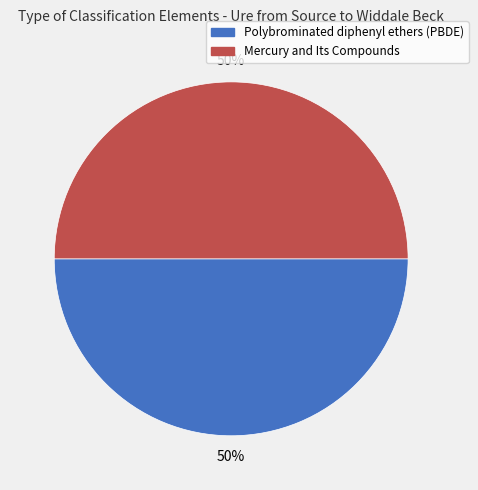

Count the number of slices in the pie.

2